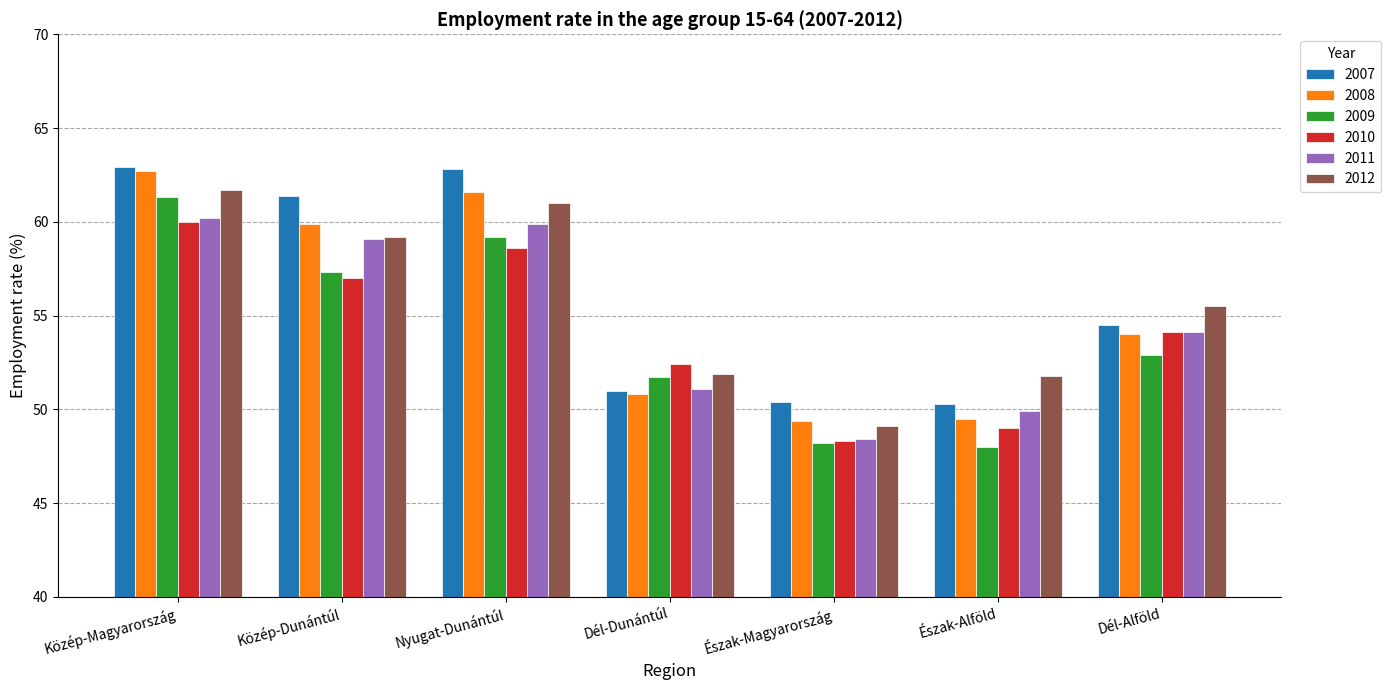

Which series changed the most between Közép-Dunántúl and Dél-Alföld?

2007